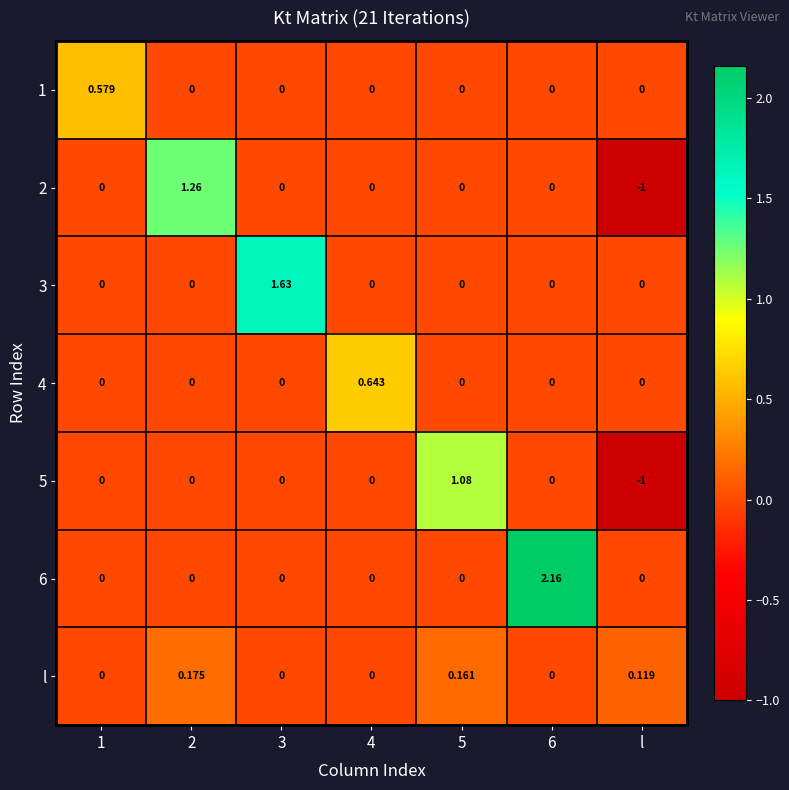

At which label does 2 reach its minimum?

l